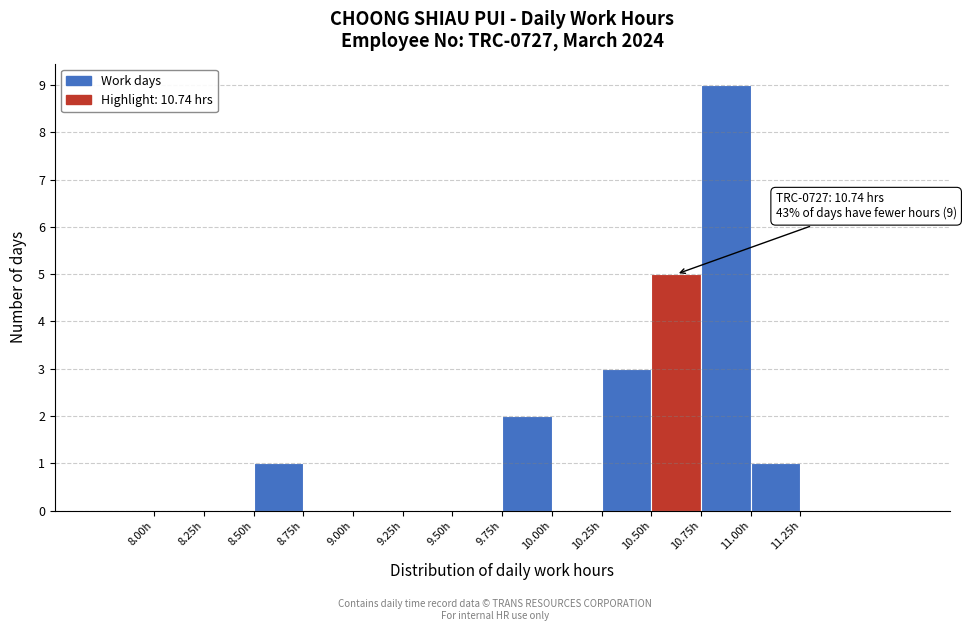

Which range on the x-axis has the tallest bar?

10.75 to 11.00